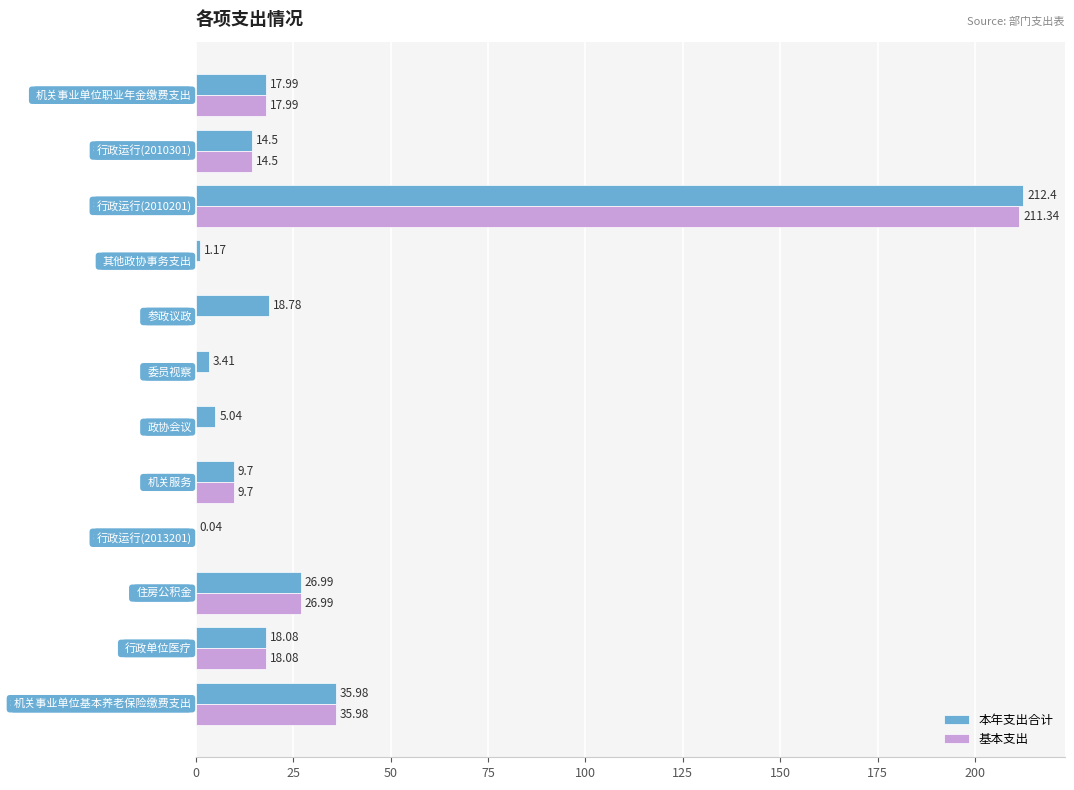

What is the sum of all 基本支出 values?

334.6